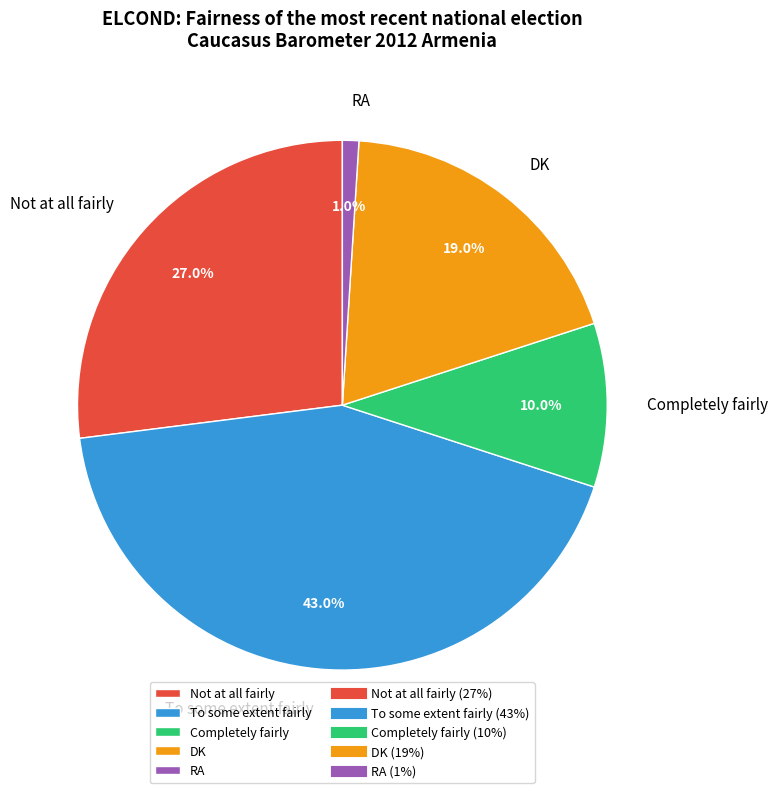

How many slices are in this pie chart?

5